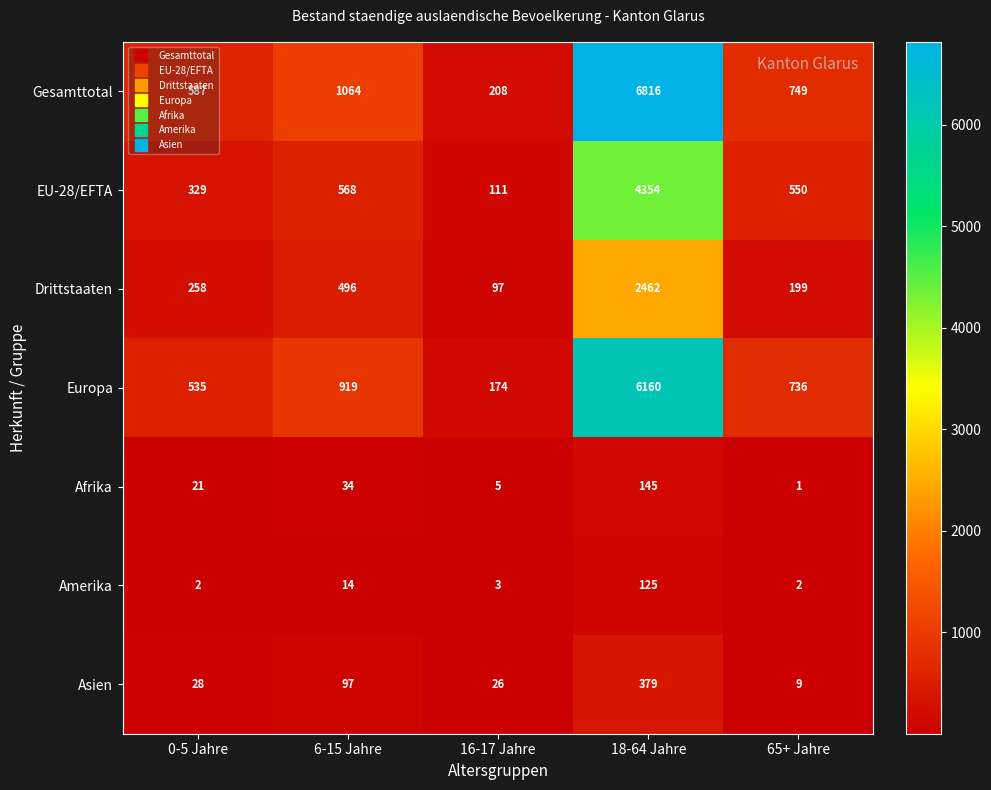

Which label corresponds to the largest value in the chart?

18-64 Jahre